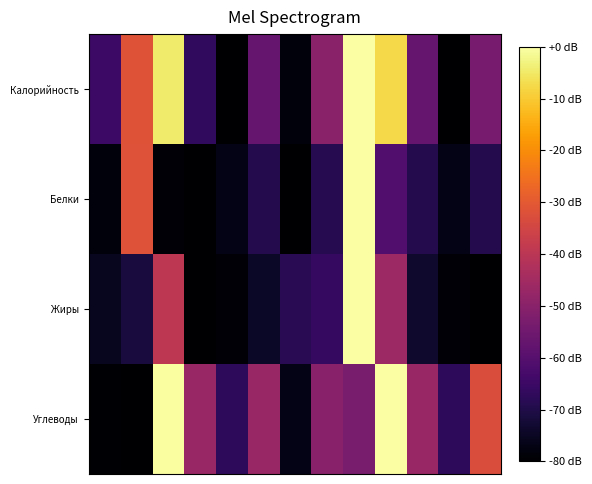

Reading left to right, transcribe all the data shown in this chart.

Калорийность: -64.7	-31.5	-4.4	-67.1	-80.0	-56.6	-78.4	-49.8	0.0	-7.8	-56.6	-80.0	-53.6
Белки: -78.4	-31.8	-79.0	-80.0	-76.6	-69.2	-79.9	-69.0	0.0	-60.7	-69.2	-76.6	-69.1
Жиры: -75.5	-71.4	-39.6	-80.0	-79.0	-74.6	-68.3	-66.3	0.0	-46.1	-73.6	-79.0	-80.0
Углеводы: -79.5	-80.0	-0.5	-47.1	-67.5	-47.0	-76.9	-50.3	-53.2	0.0	-47.1	-67.5	-32.8